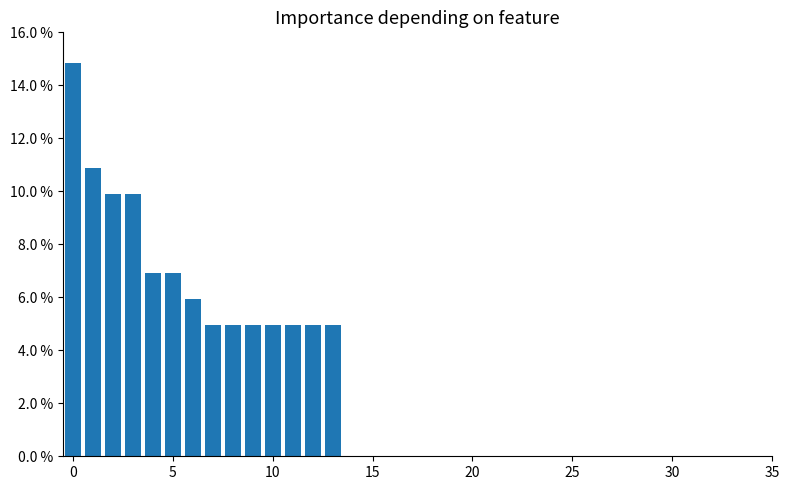

Reading left to right, list all the values displayed in this chart.

14.9	10.9	9.9	9.9	6.9	6.9	5.9	5.0	5.0	5.0	5.0	5.0	5.0	5.0